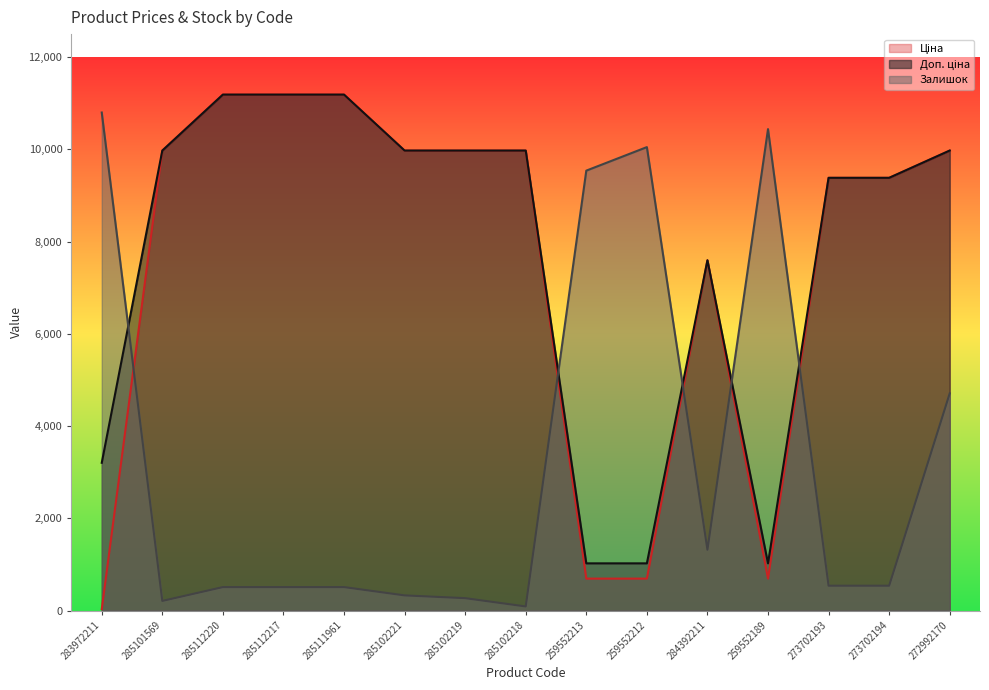

How many lines are shown in the chart?

3